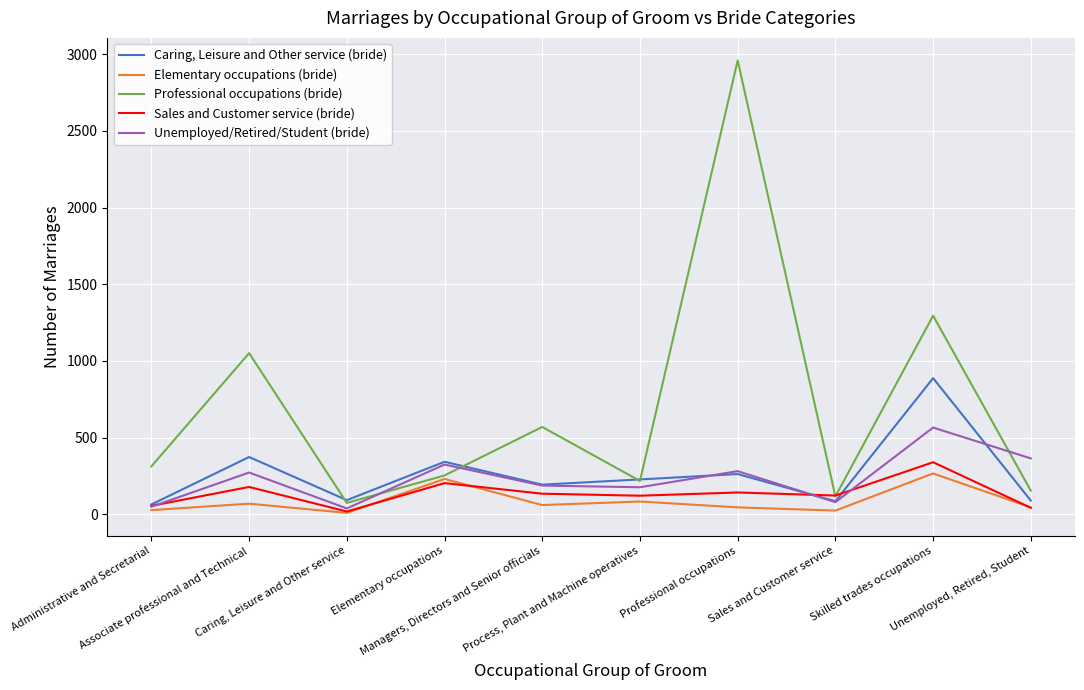

What is the maximum value shown in the chart?

2958